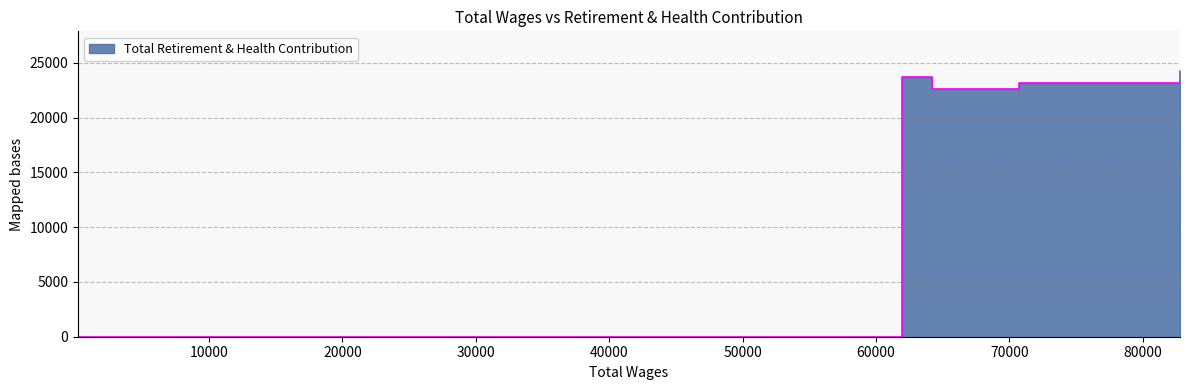

True or false: the data shows 14880 at 70701.

False